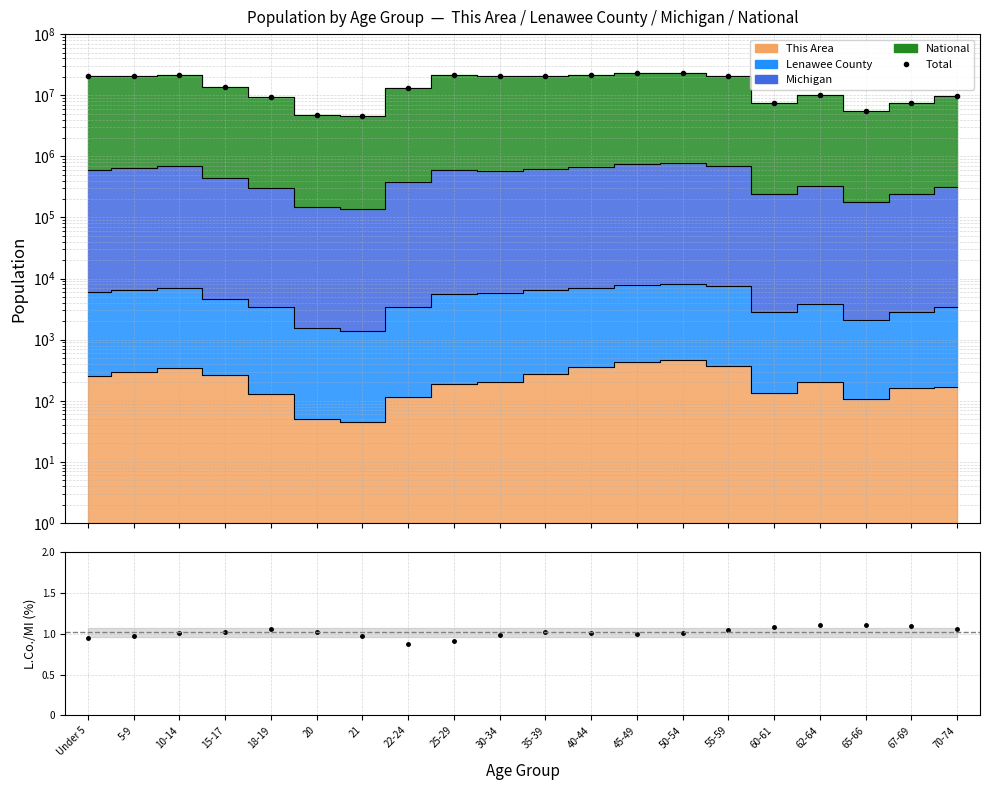

At which label does Total first exceed 20355557?

Under 5